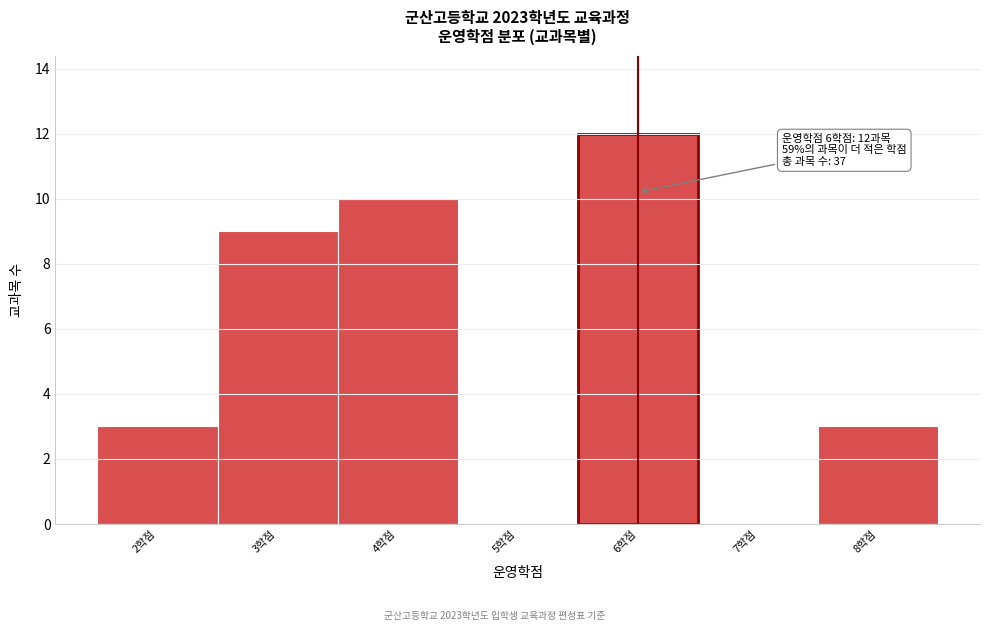

Over which range of the x-axis is the bar tallest?

5.5 to 6.5